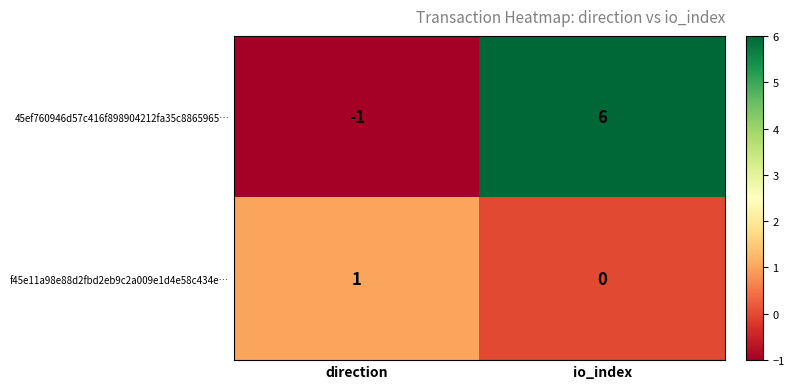

Count the number of data series in this chart.

2